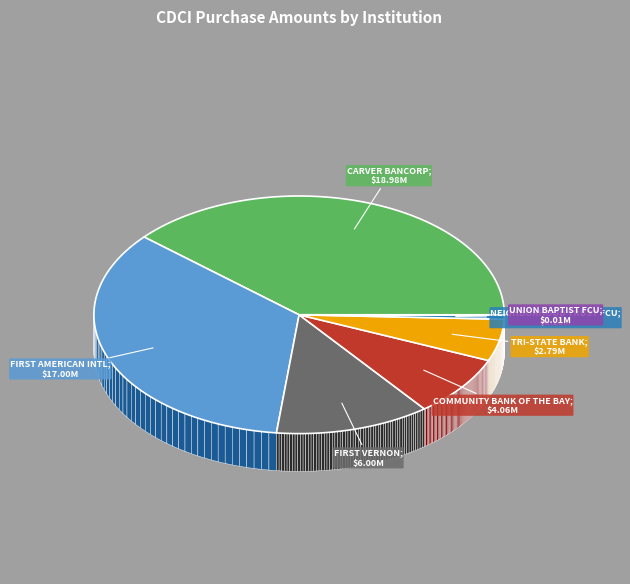

What is the ratio of the value at COMMUNITY BANK OF THE BAY to the value at CARVER BANCORP, INC.?

0.2